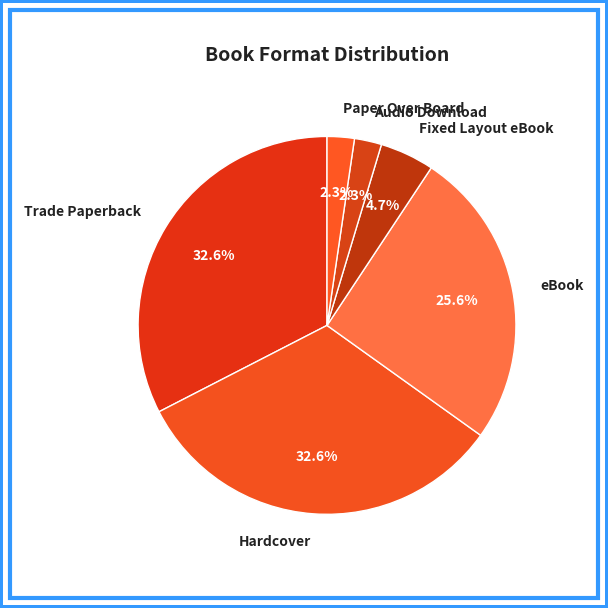

How many segments does this pie chart have?

6